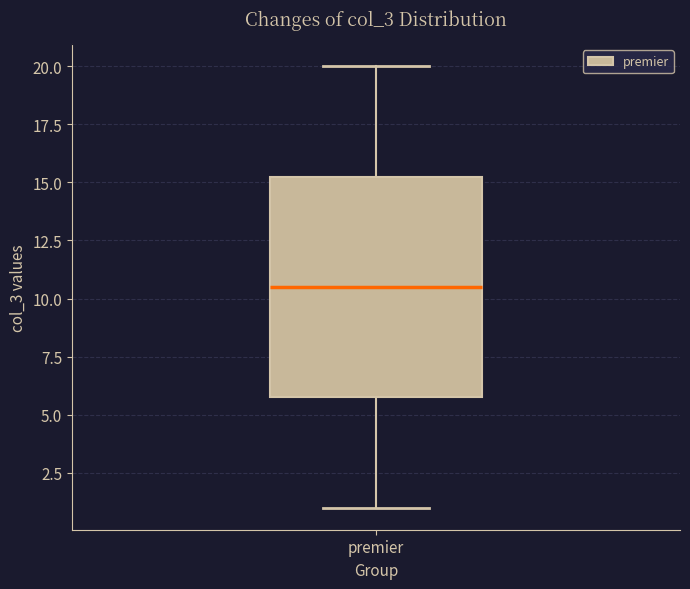

Where is the lower edge of the box for premier on the y-axis? The values are not printed on the chart, so give them approximately, as read against the axis.

6.0